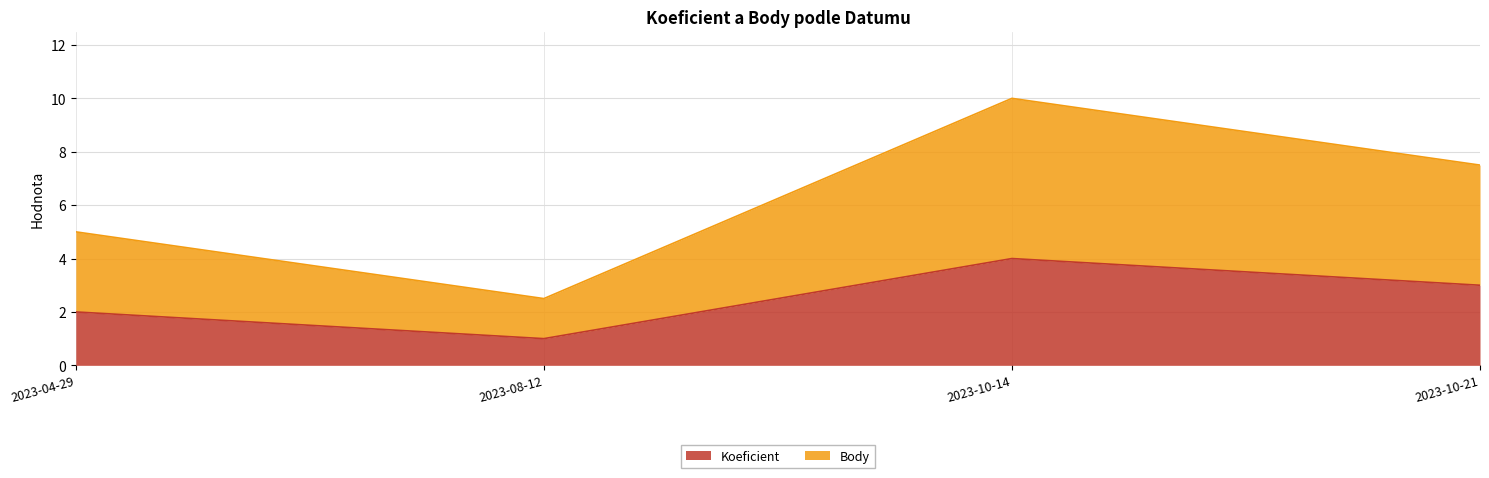

What is the highest value of the Koeficient series?

4.0